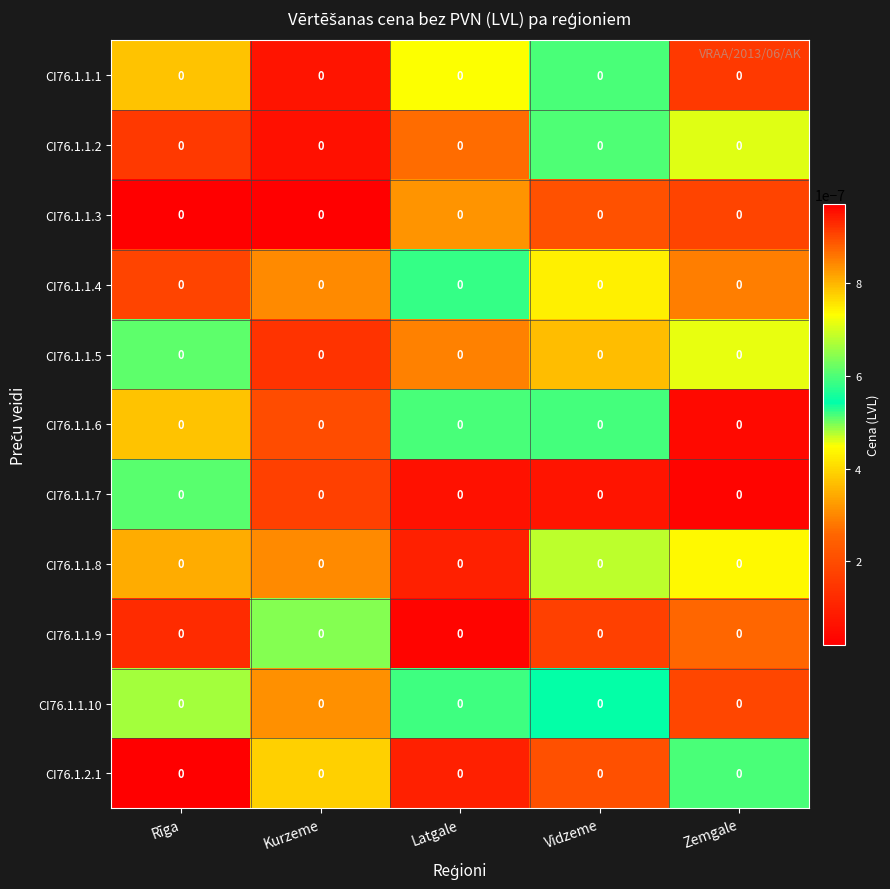

Is it true that CI76.1.1.9 equals 0.0 at Latgale?

True